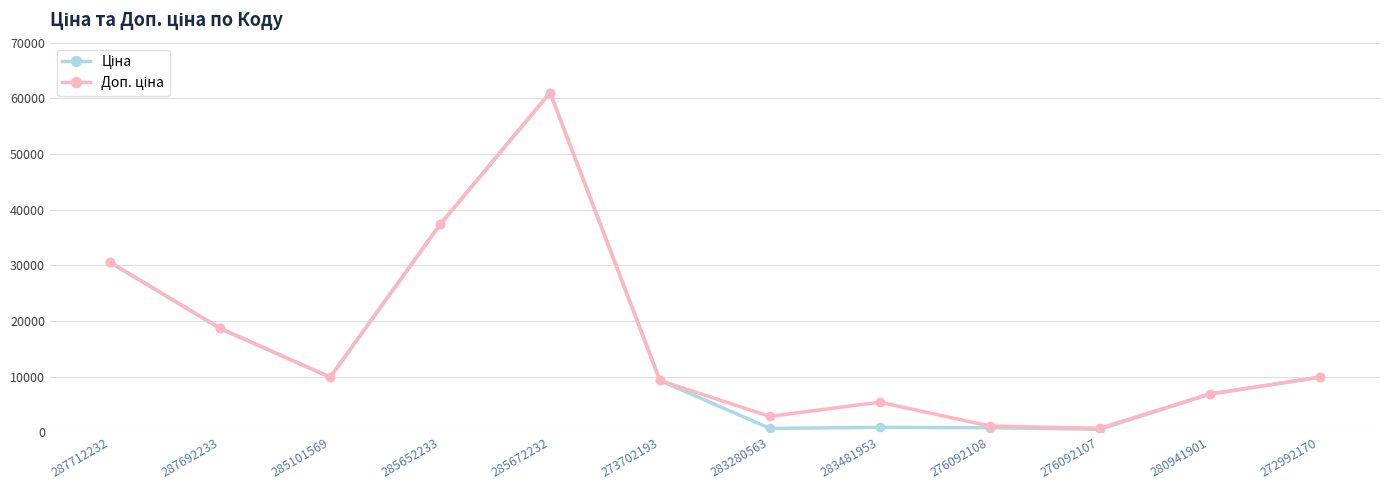

How many data points does each series have?

12